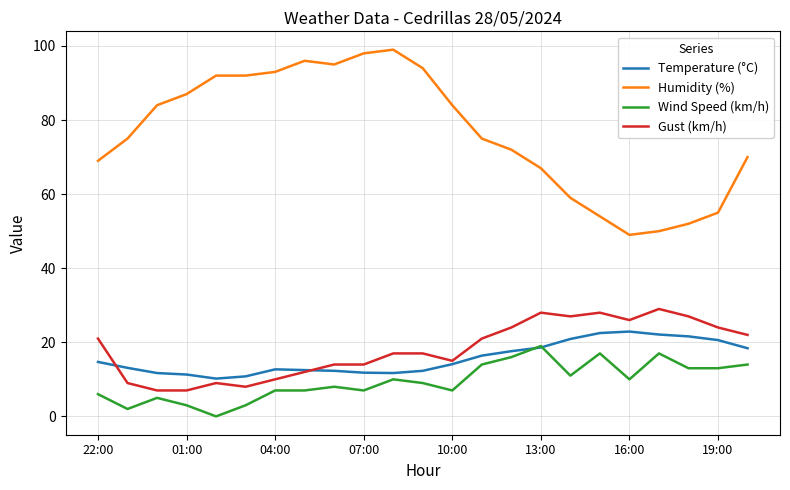

True or false: Wind Speed (km/h) and Humidity (%) cross at least once.

False